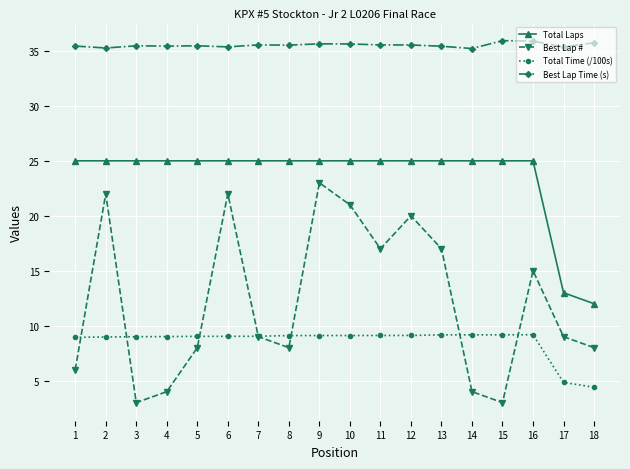

True or false: Best Lap # and Total Laps intersect in this chart.

False